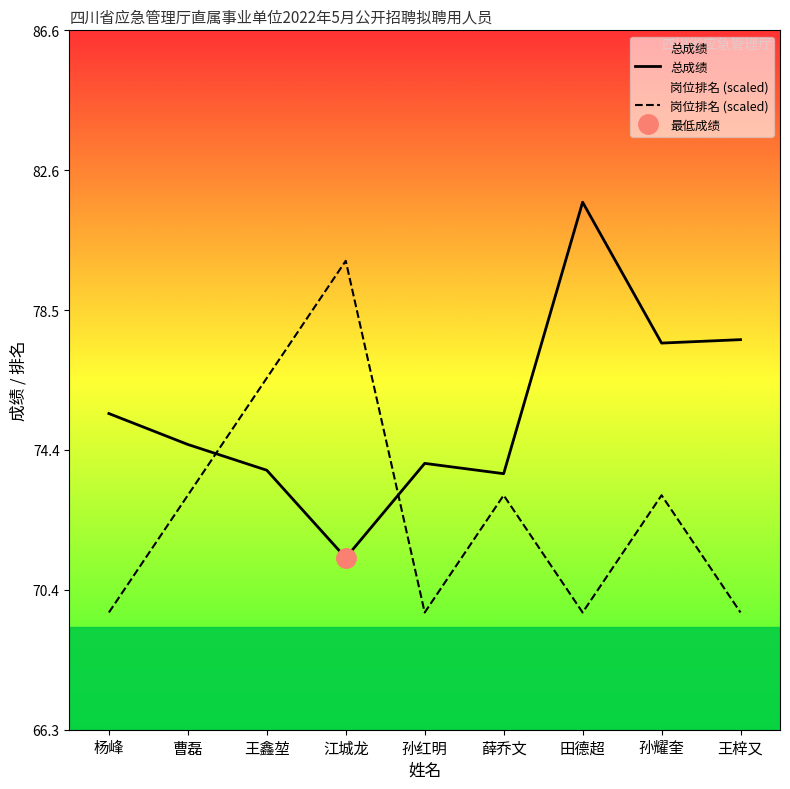

Reading left to right, list all the values displayed in this chart.

总成绩: 75.5	74.6	73.8	71.3	74.0	73.8	81.7	77.5	77.7
岗位排名 (scaled): 69.7	73.1	76.5	79.9	69.7	73.1	69.7	73.1	69.7